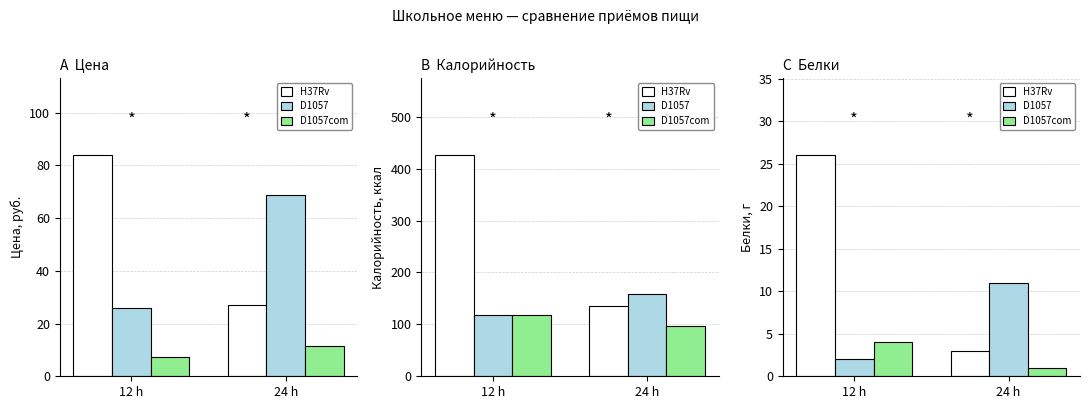

At which label is H37Rv closest to 14?

24 h